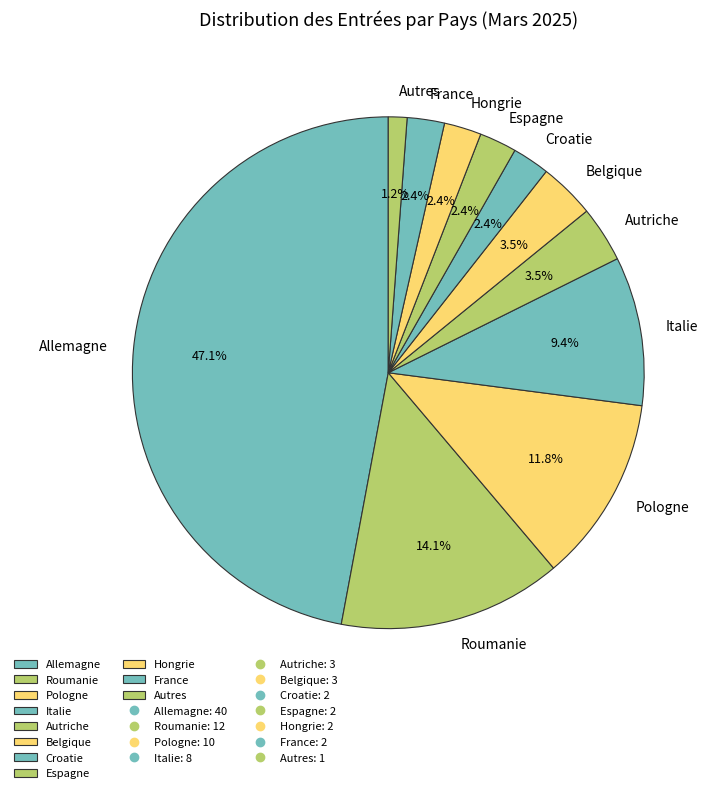

What is the ratio of the value at Italie to the value at Roumanie?

0.7